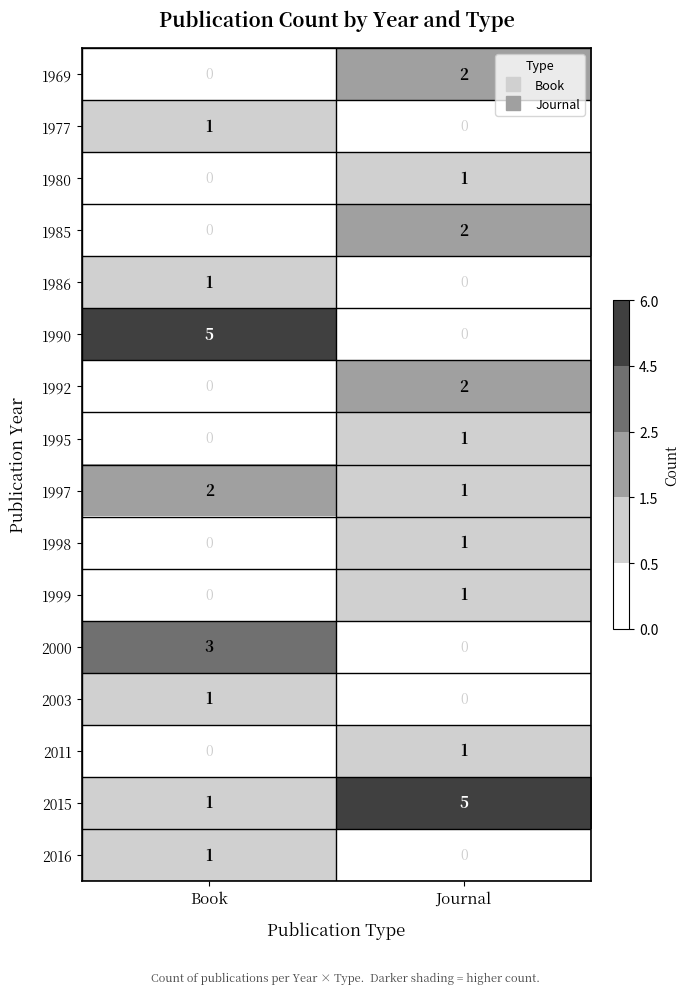

What is the spread (max minus min) of values at Journal?

5